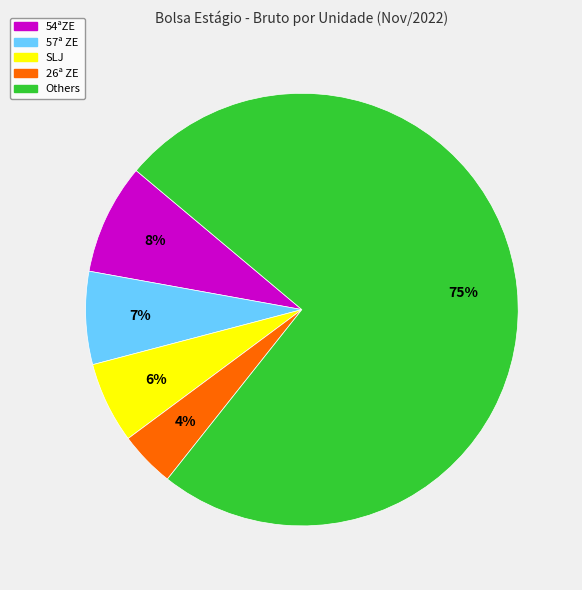

Is there a majority slice in this chart?

Yes